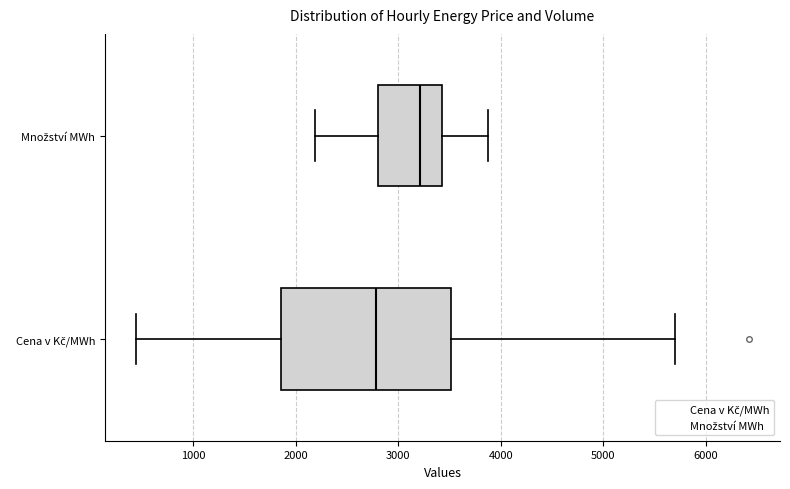

Reading bottom to top, transcribe this box plot: for each box, give where its median line is, the range the box spans, and where its two whiskers end, as read against the x-axis. The values are not printed on the chart, so give them approximately, as read against the axis.

Cena v Kč/MWh: median 2800, box 1900 to 3500, whiskers 400 to 5700
Množství MWh: median 3200, box 2800 to 3400, whiskers 2200 to 3900